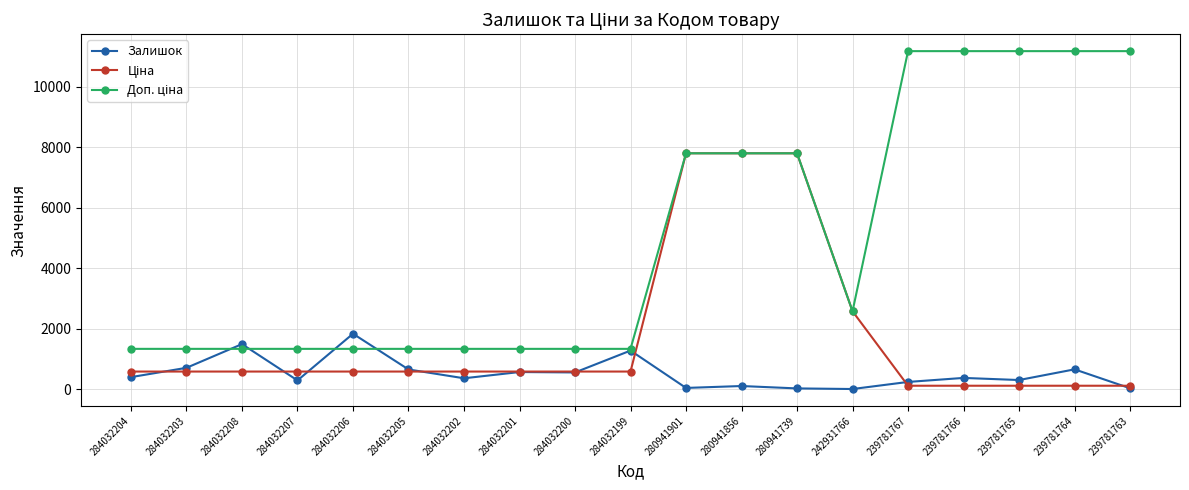

Does the chart have visible grid lines?

Yes